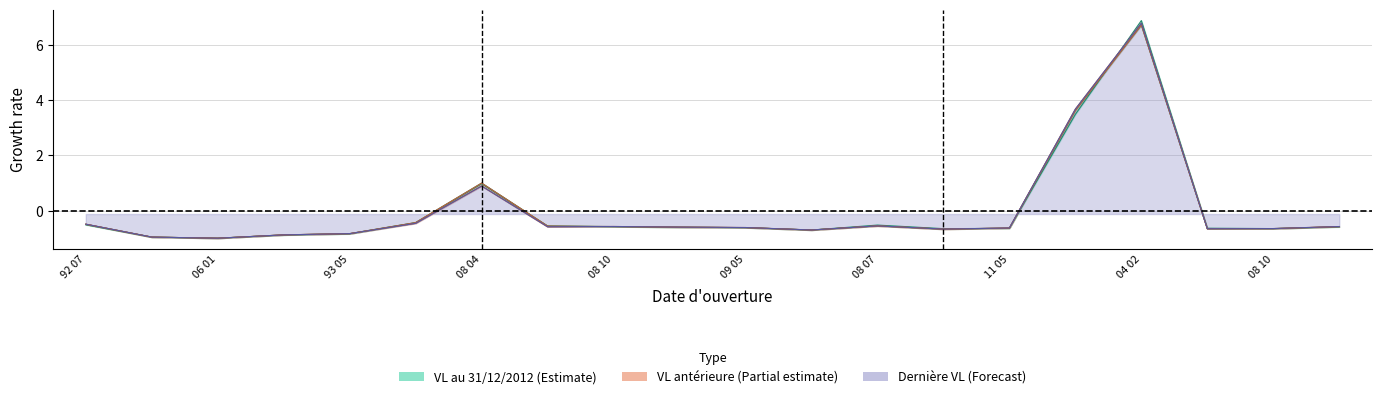

At which label is Derniere VL closest to 2?

08 04